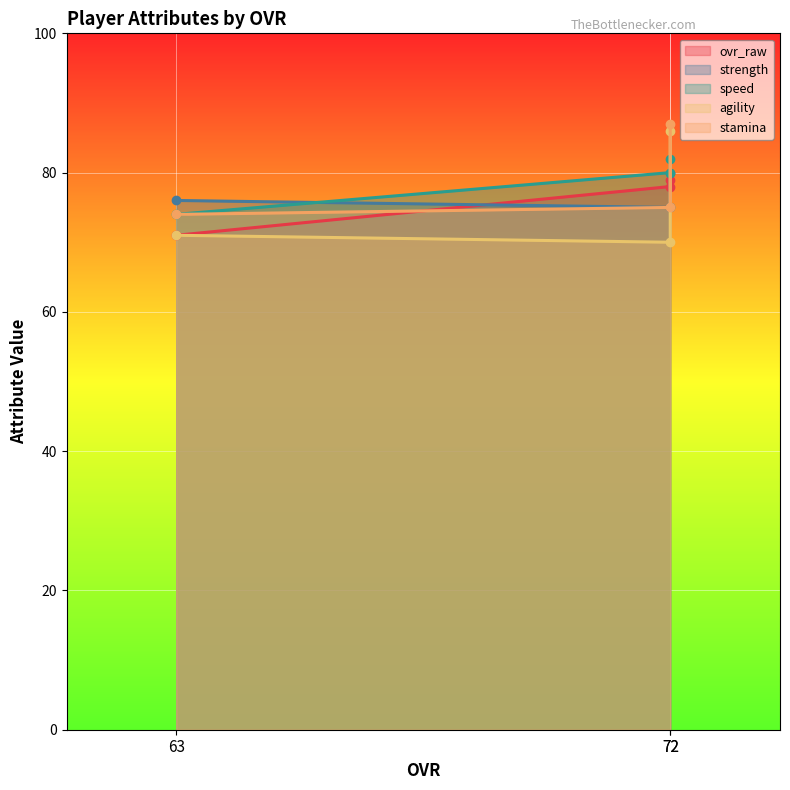

Count the number of data series in this chart.

5